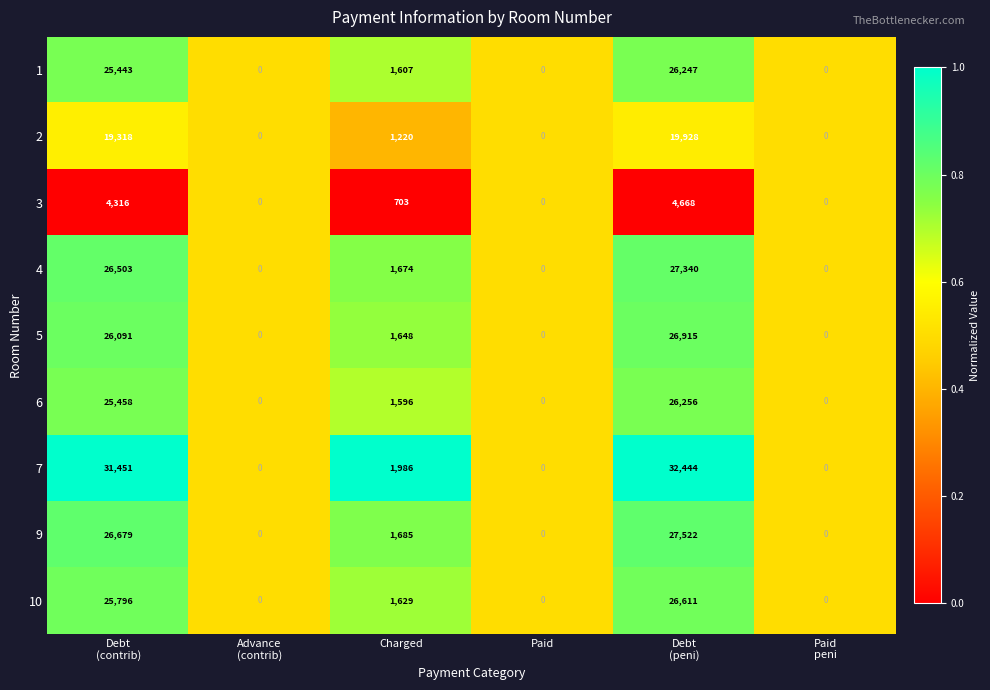

The 2 series shows 2081 at Charged. True or false?

False